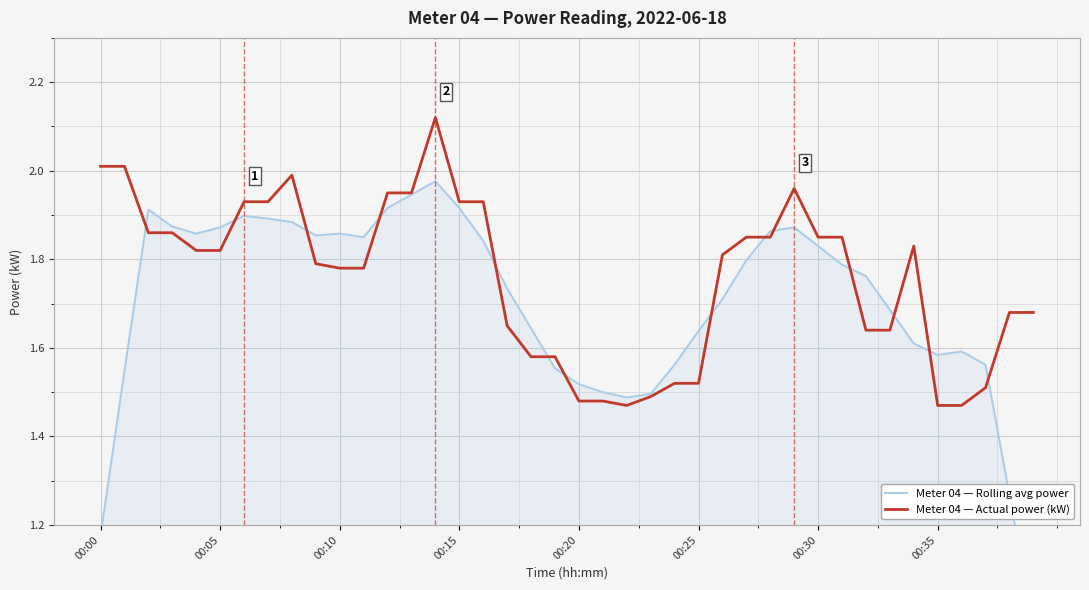

The Meter 04 — Actual power (kW) series shows 0.8 at 00:25. True or false?

False